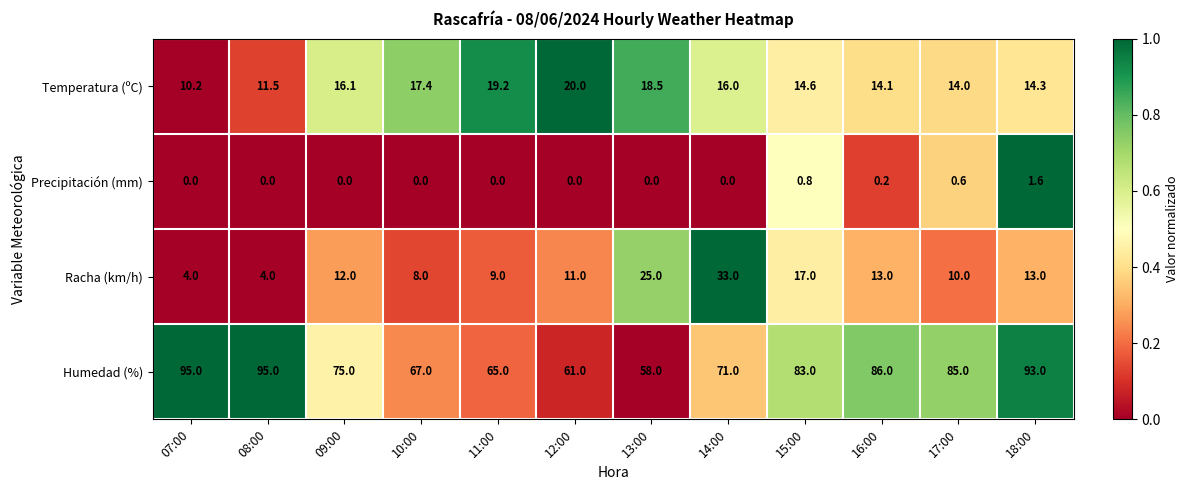

Read the Humedad (%) value at 13:00.

58.0